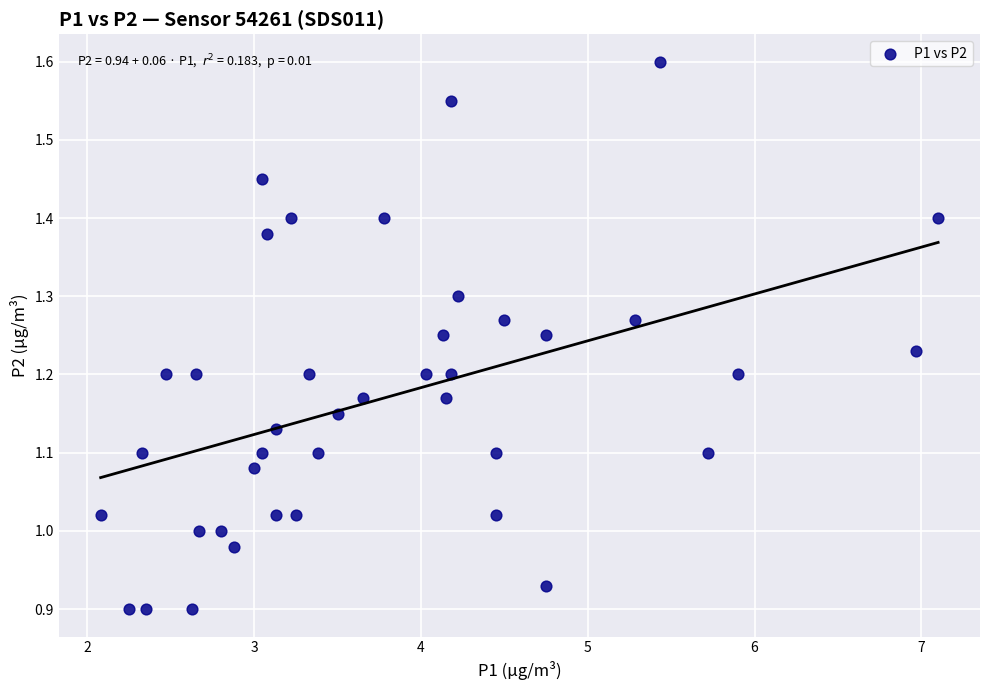

What is the range of Y values (max minus min)?

0.7